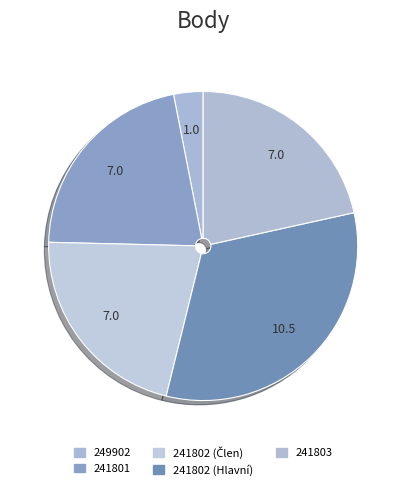

The 241803 slice represents 11% of the pie. True or false?

False